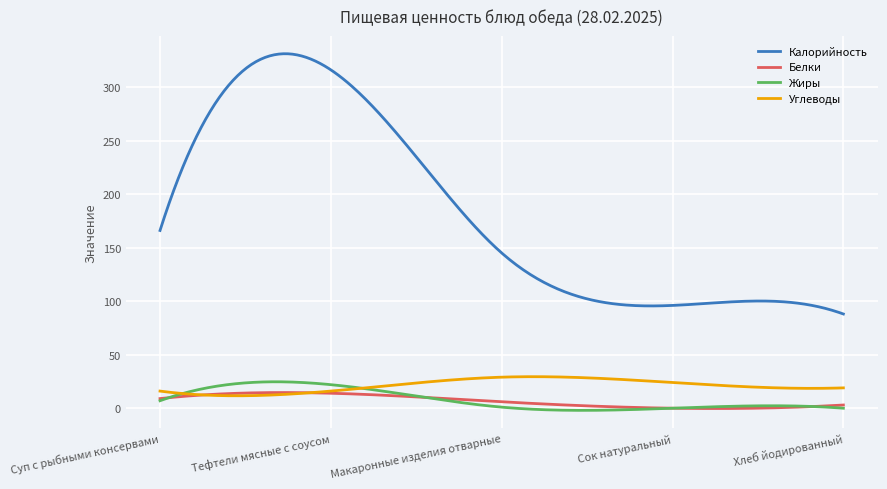

At how many categories does at least one series exceed 6?

300